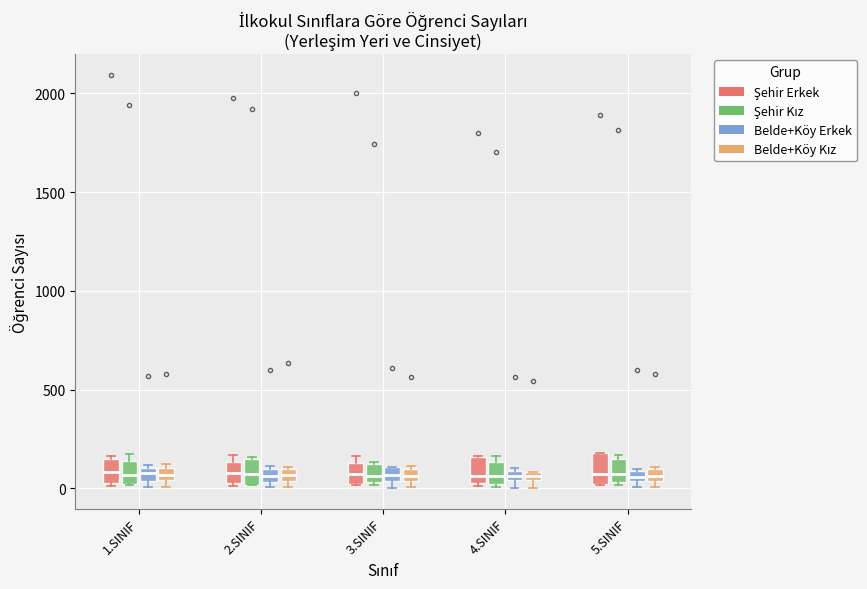

Where is the upper edge of the box for 4.SINIF (Belde+Köy Kız) on the y-axis? The values are not printed on the chart, so give them approximately, as read against the axis.

100